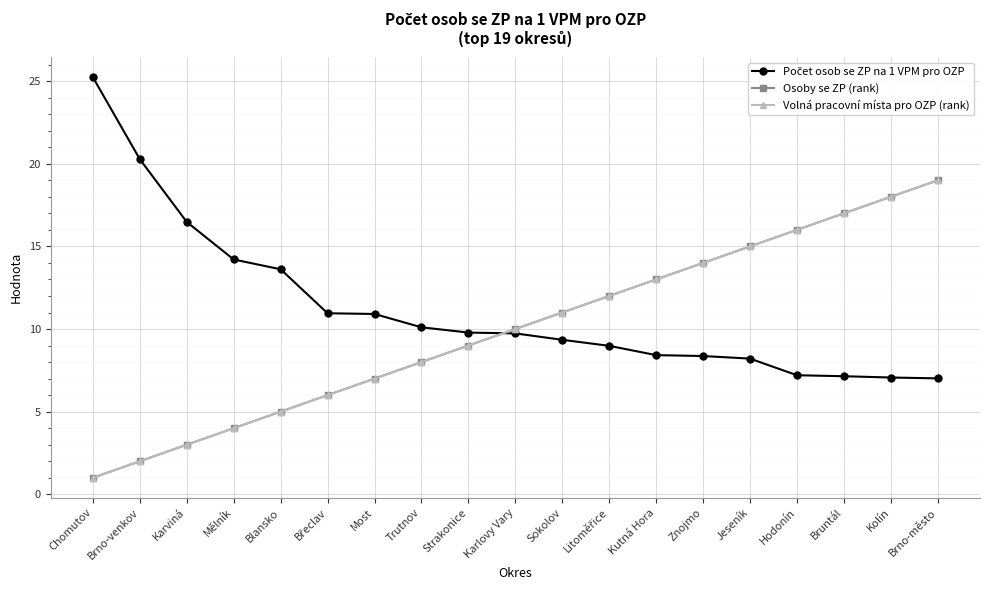

Which category has the lowest value in the Počet osob se ZP na 1 VPM pro OZP series?

Brno-město